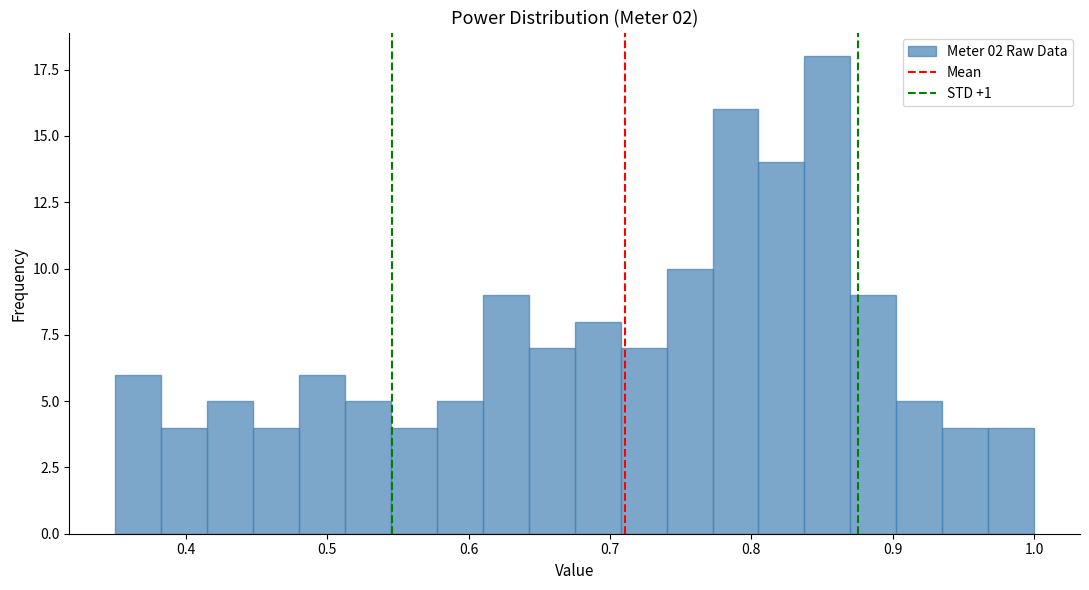

Read against the x-axis, roughly where is the centre of the tallest bar?

0.85